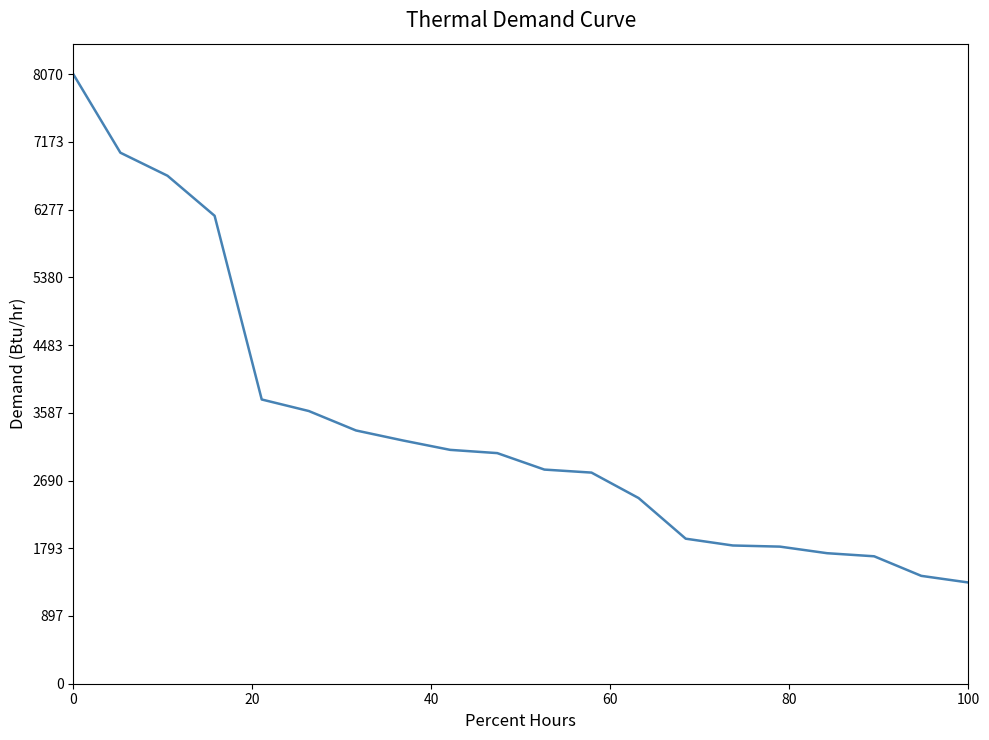

What is the average value?

3398